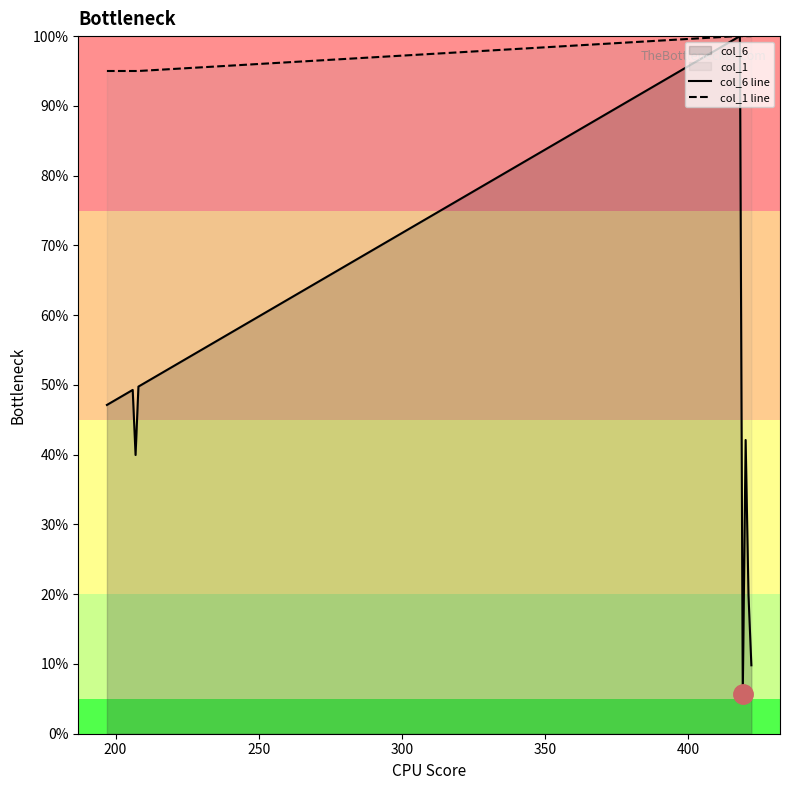

Which series has the largest total across all categories?

col_1 line